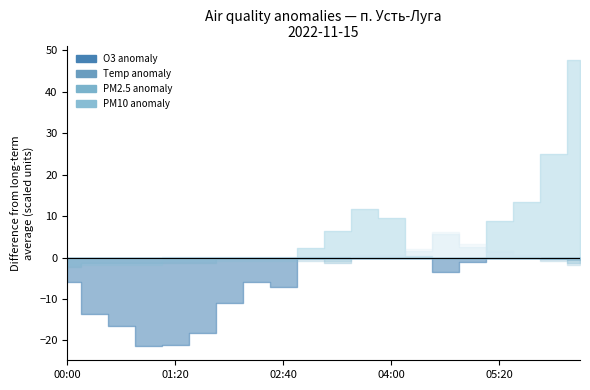

Which has a higher value, 02:40 or 00:00?

00:00